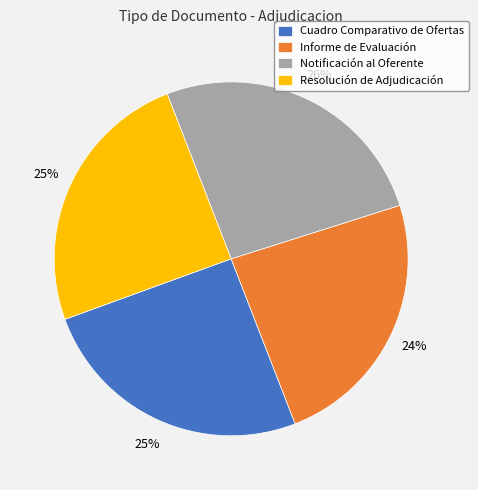

Is there any slice that represents more than half of the pie?

No